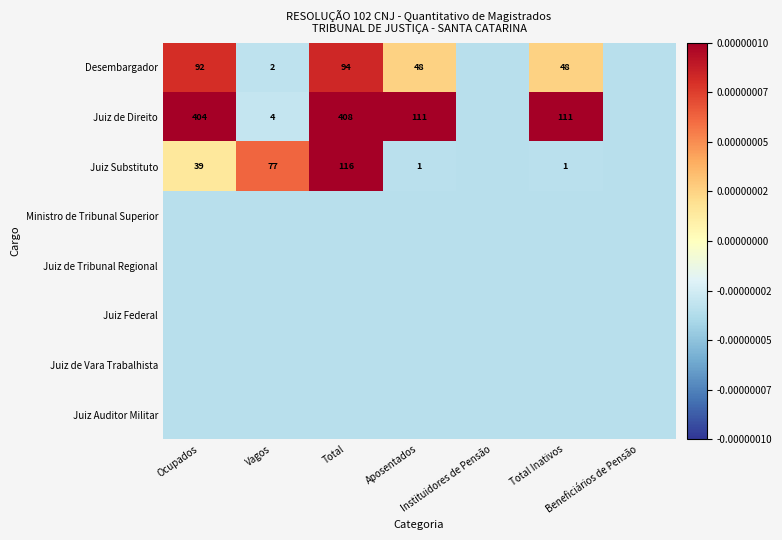

Which series has the largest range (max minus min)?

Juiz de Direito